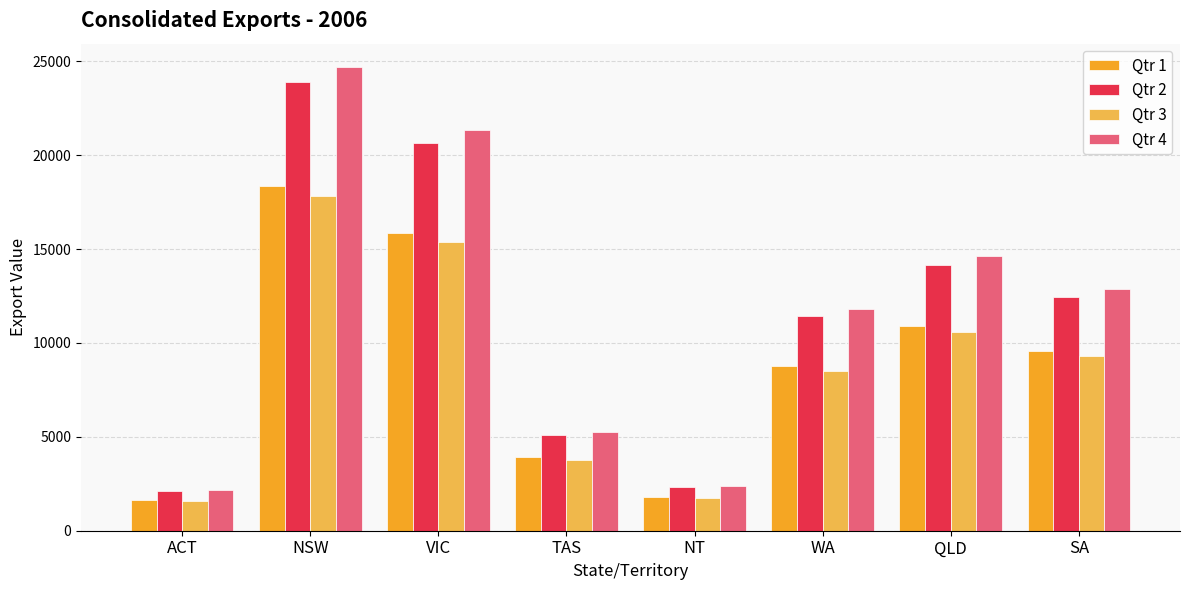

What are all the series names shown in the legend?

Qtr 1, Qtr 2, Qtr 3, Qtr 4